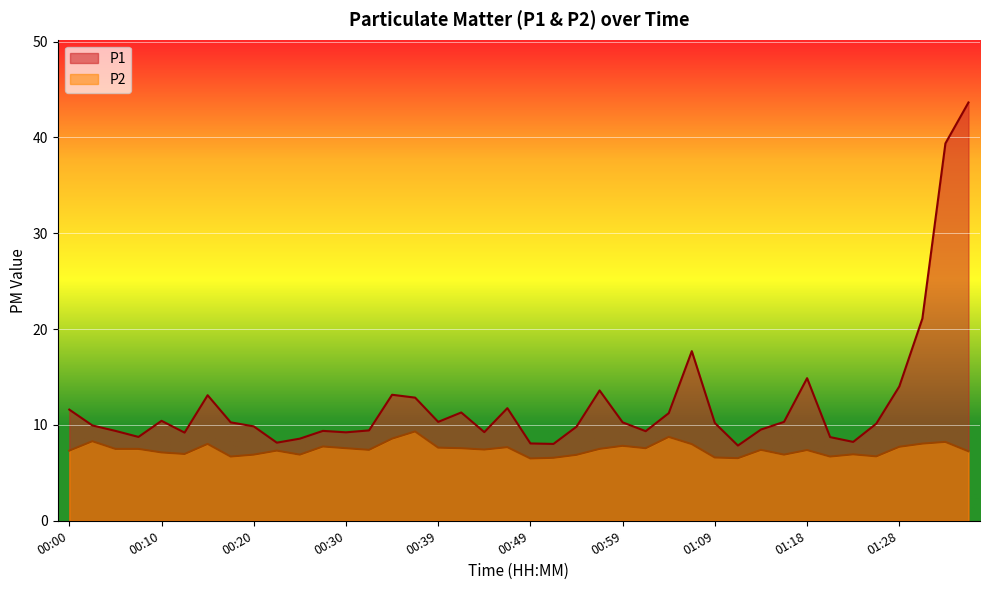

How many categories are shown in the chart?

40